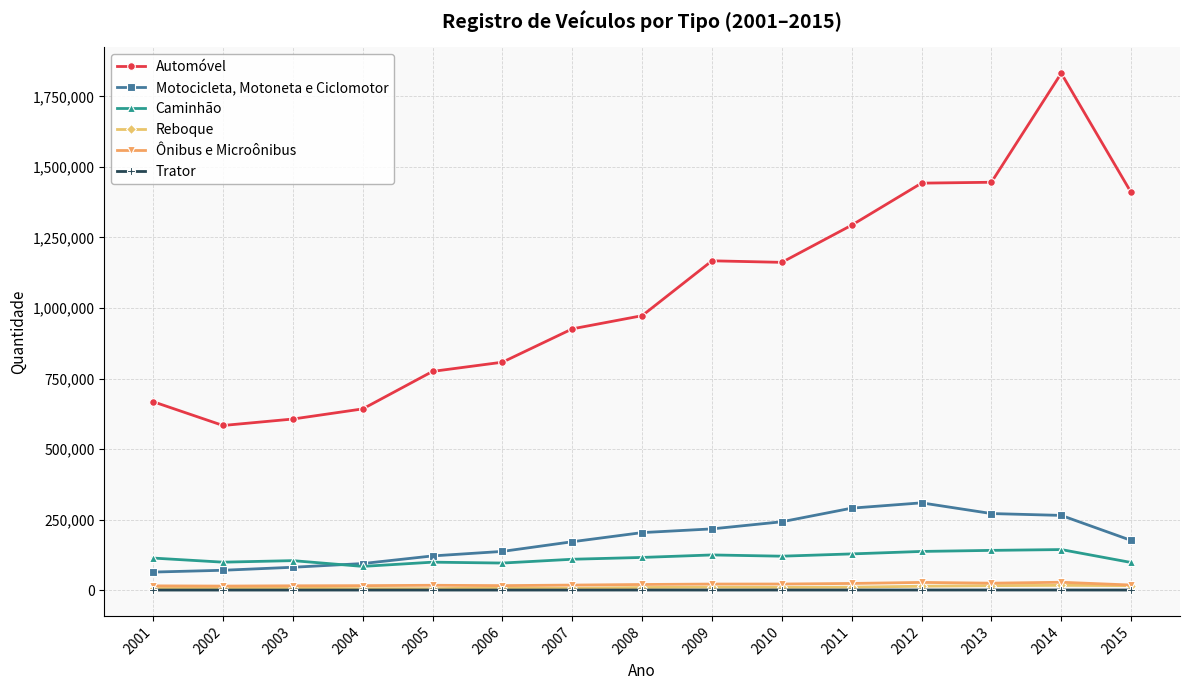

True or false: Automóvel has more than 1 points higher than both neighbors.

True